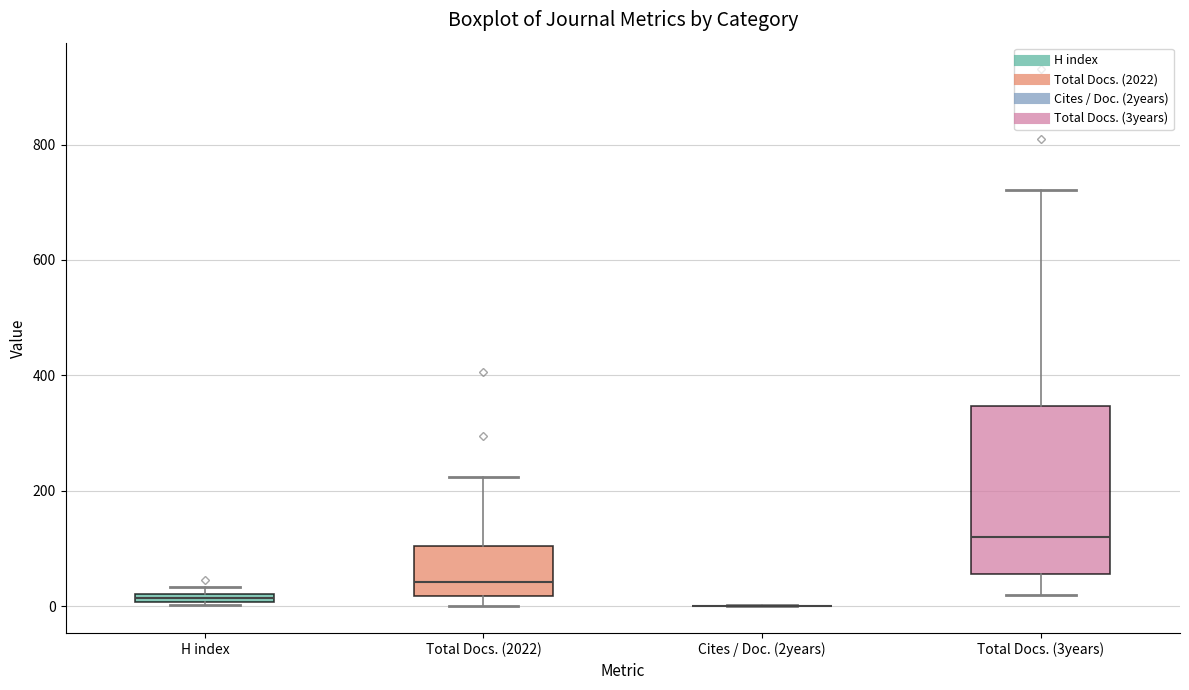

Which box is the tallest, from its lower edge to its upper edge?

Total Docs. (3years)